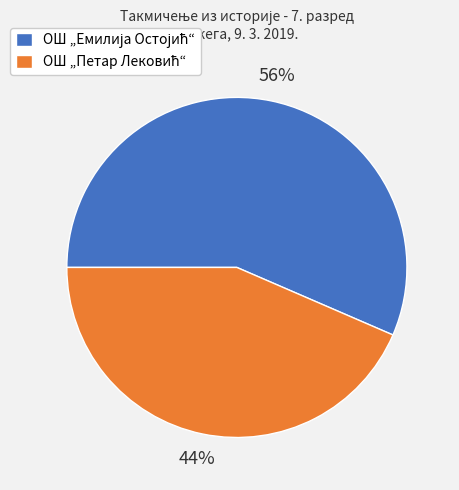

How many slices are in this pie chart?

2